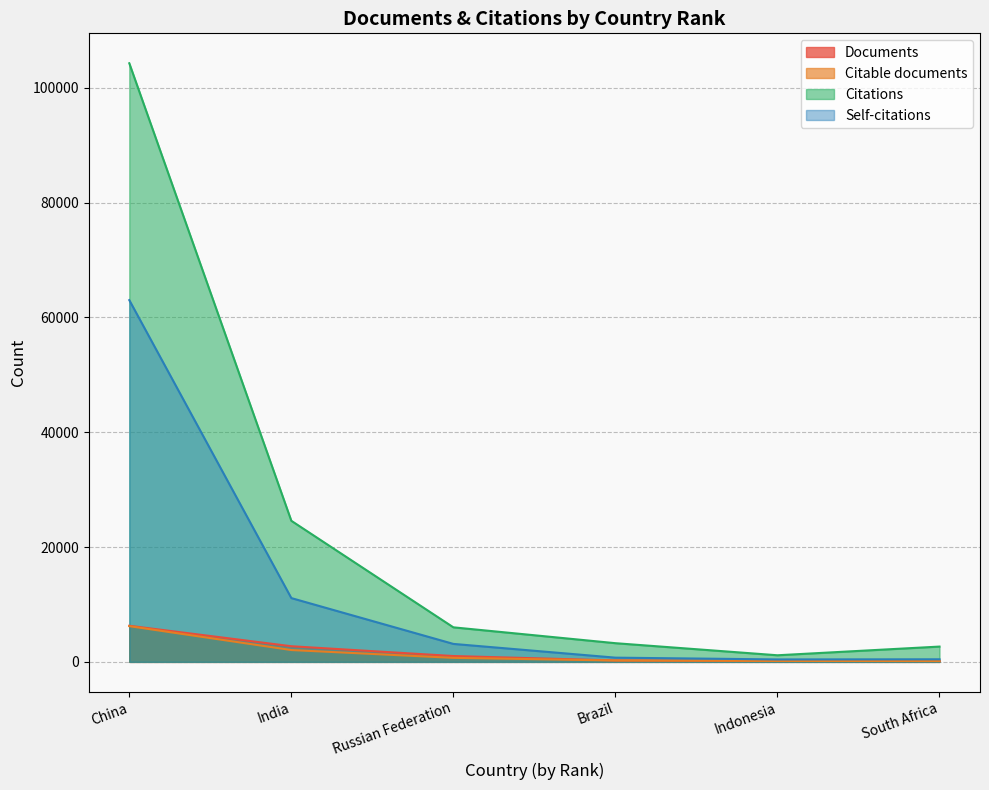

How many data points does each series have?

6